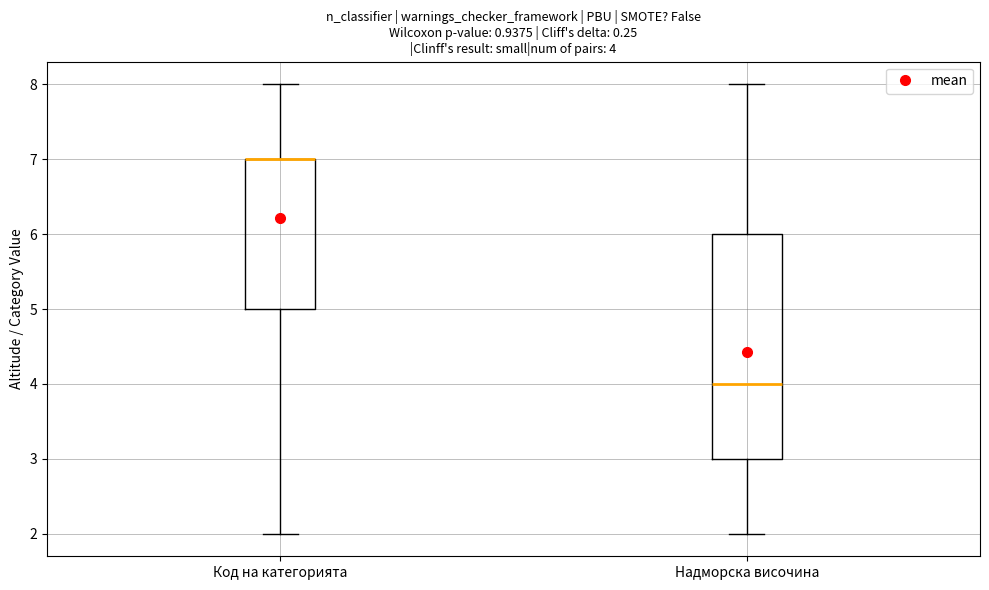

Which box is the tallest, from its lower edge to its upper edge?

Надморска височина